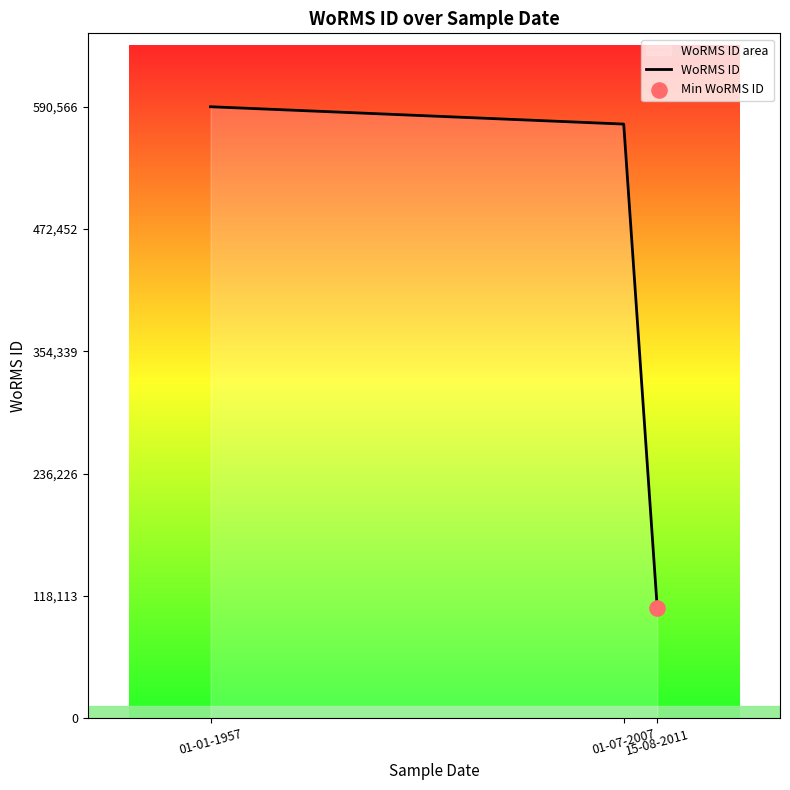

Between 15-08-2011 and 01-07-2007, which is larger?

01-07-2007